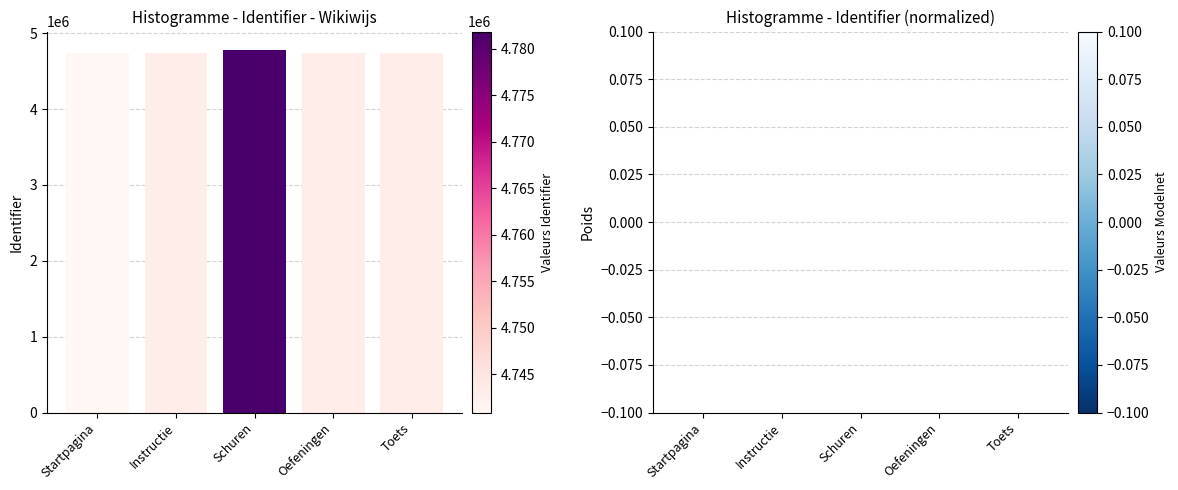

What is the minimum value shown in the chart?

4740852